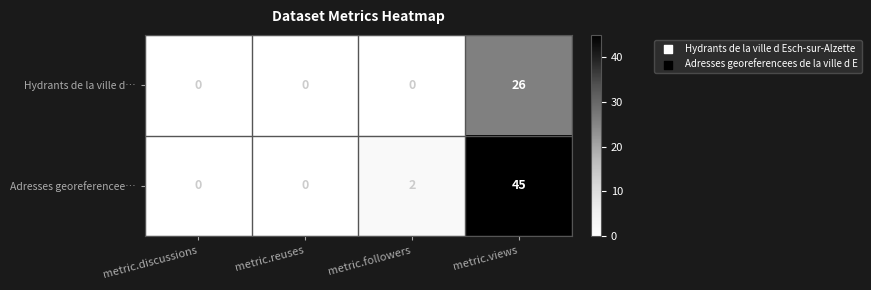

Reading left to right, list all the values displayed in this chart.

Hydrants de la ville d…: 0	0	0	26
Adresses georeferencee…: 0	0	2	45